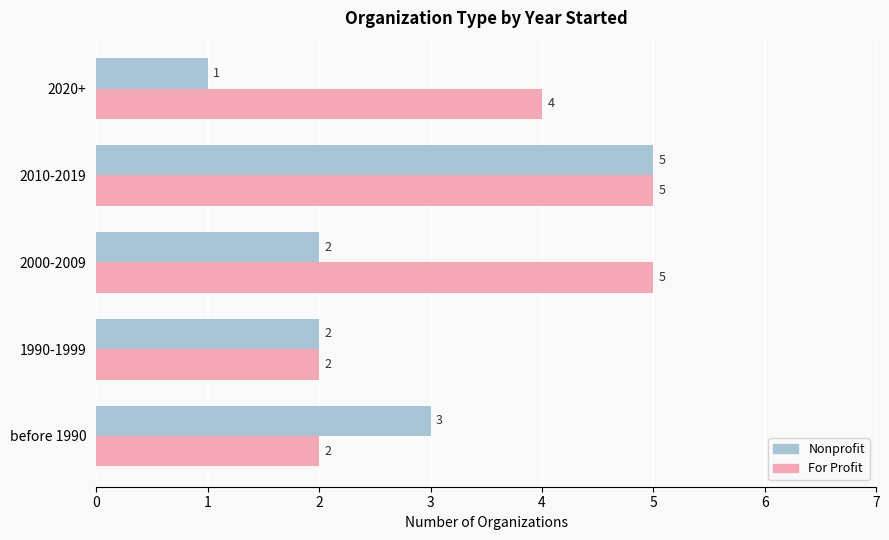

At which category is the sum across all series the highest?

2010-2019